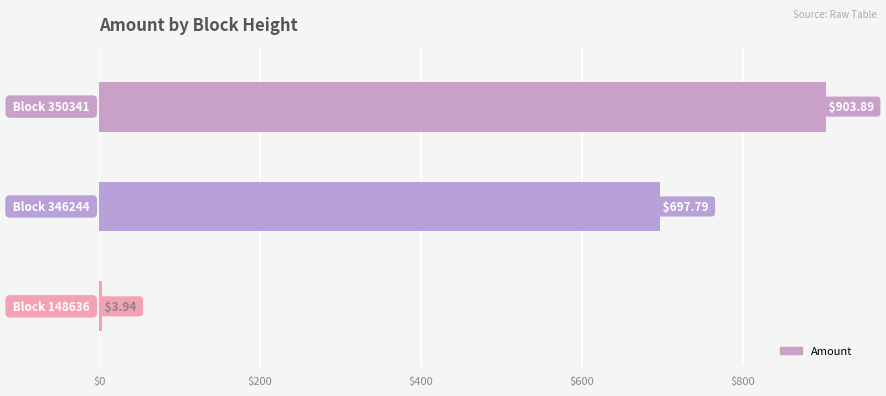

How many values exceed 697?

2